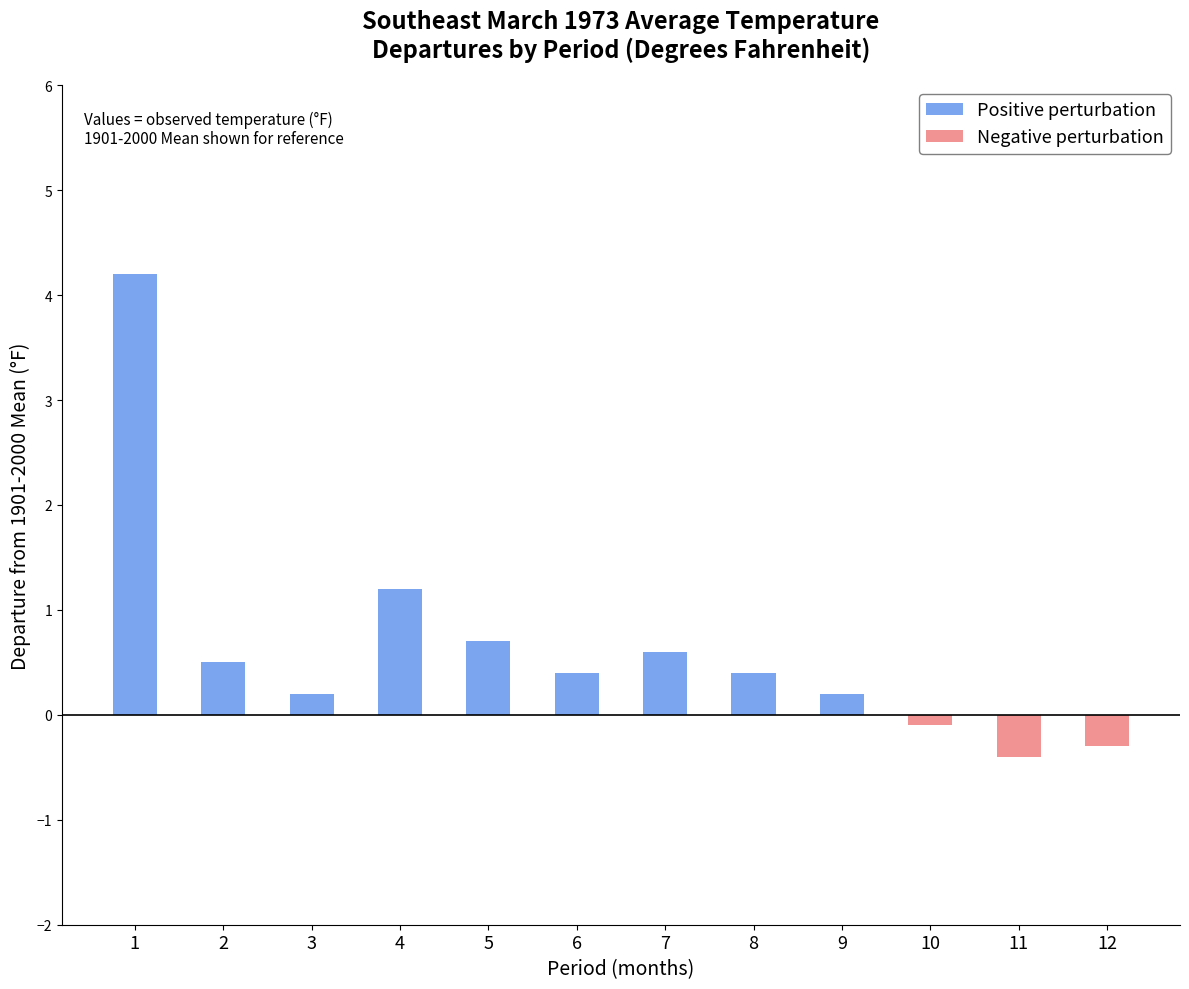

What is the total value across all series at 8?

0.4